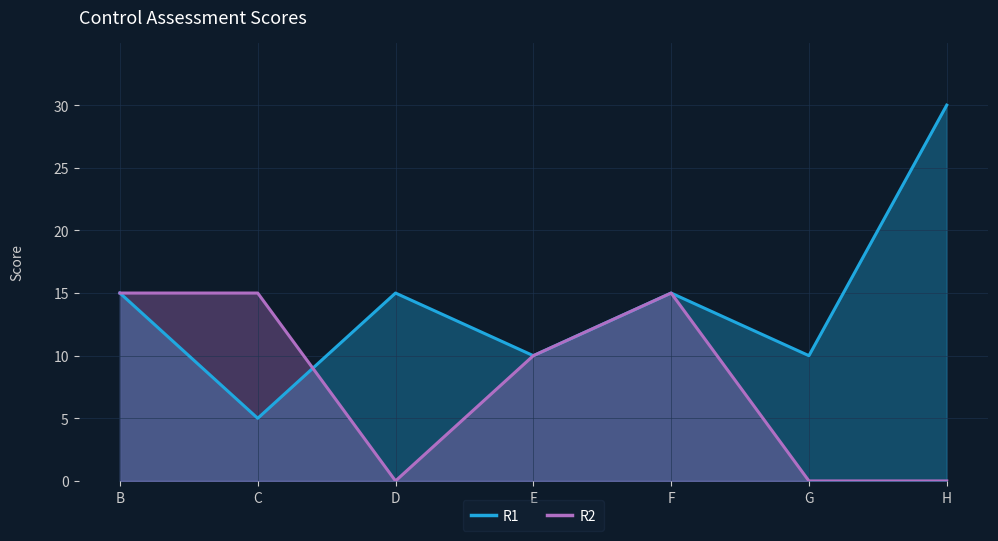

At which label does R2 first exceed 10?

B